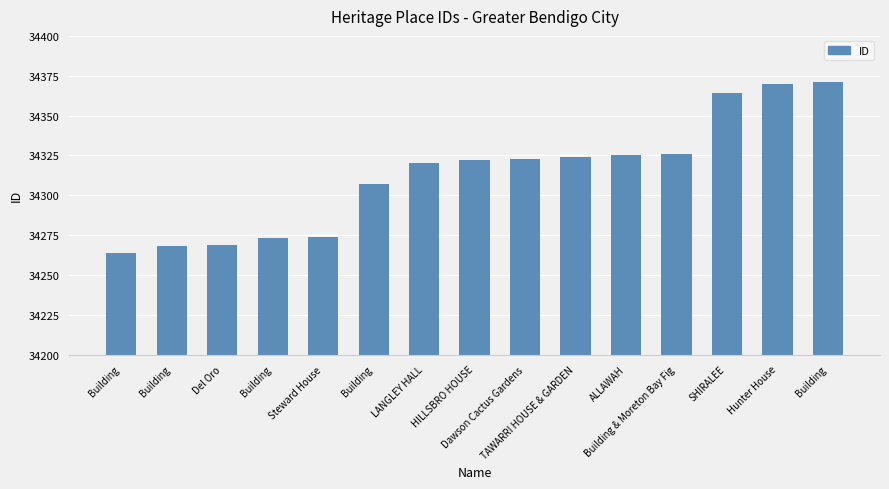

How many bars are there in total?

15